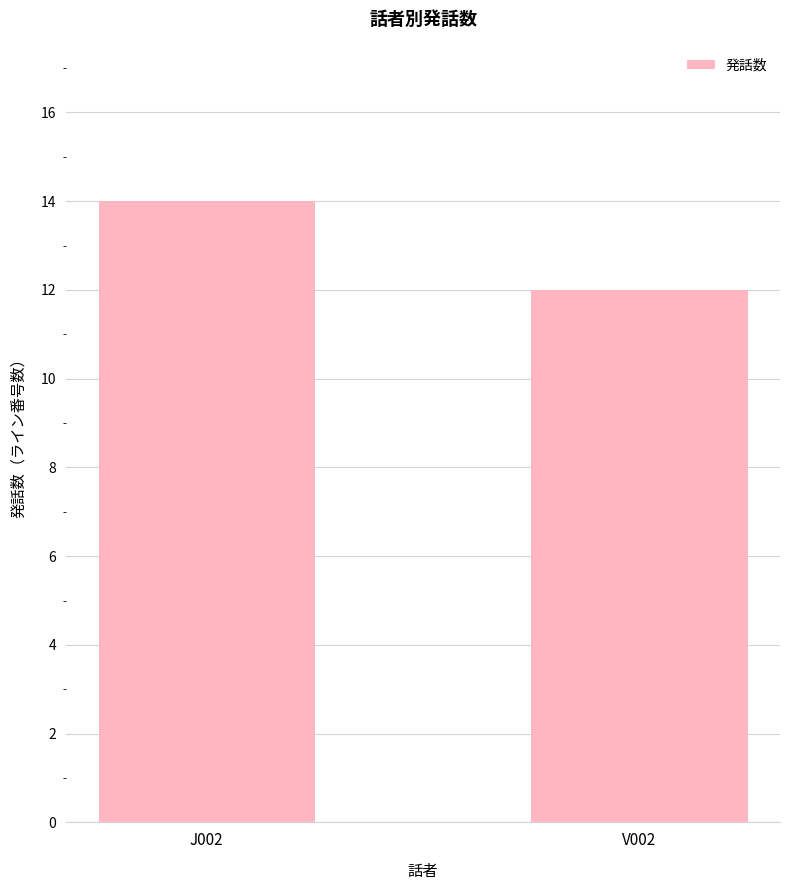

What value does the data have at J002?

14